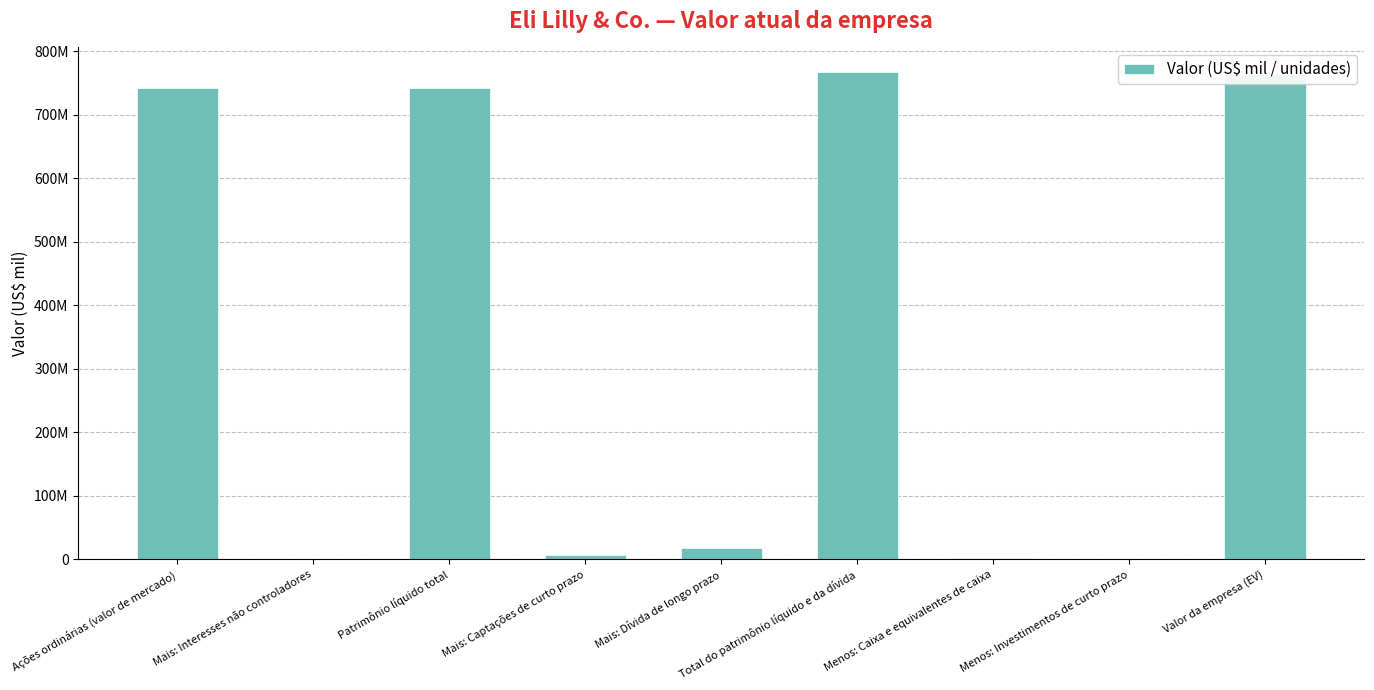

Are the bars horizontal?

No